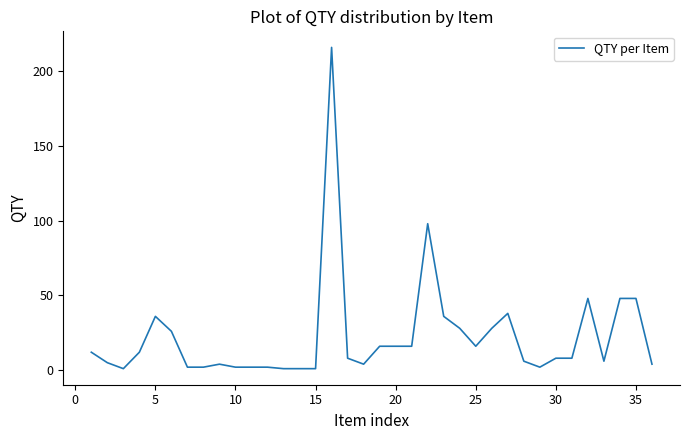

What is the maximum value shown in the chart?

216